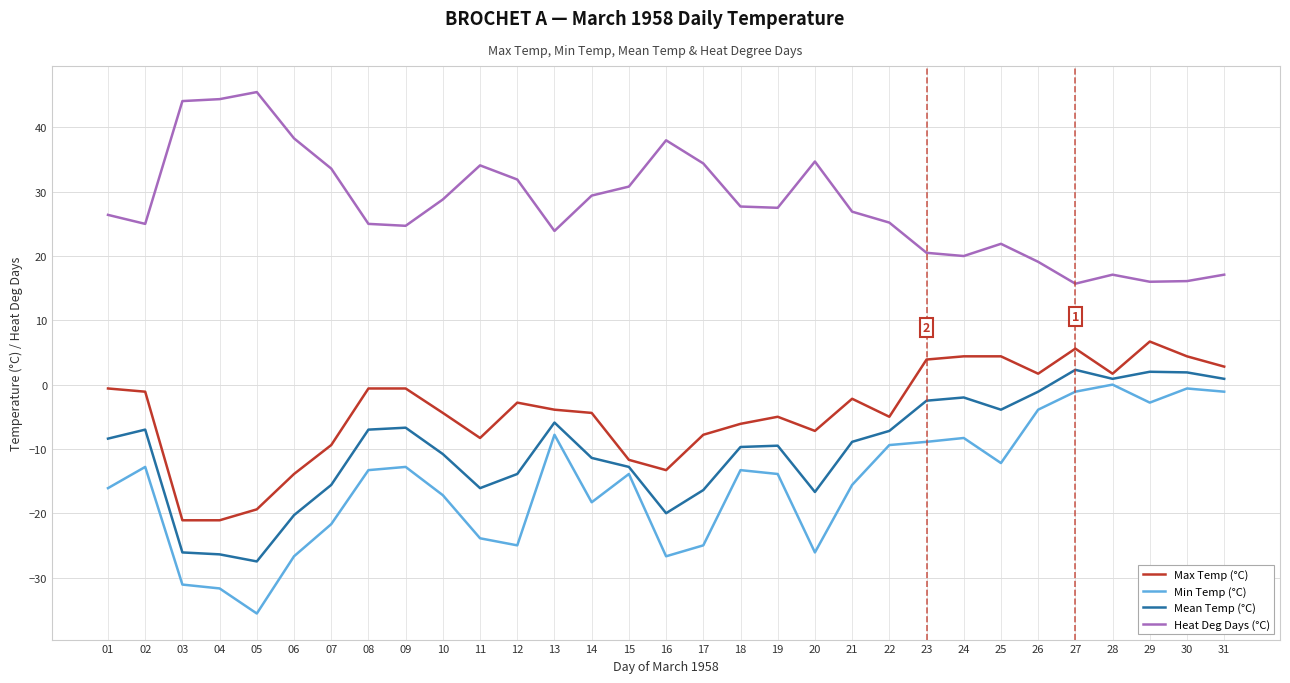

What is the difference between the second highest and minimum values in the Max Temp (°C) series?

26.7